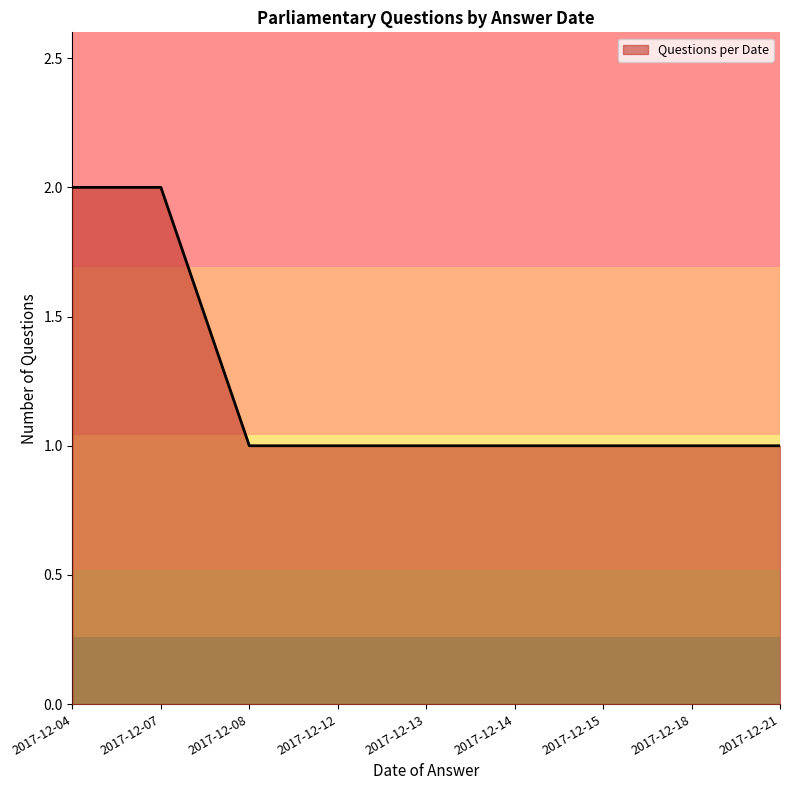

Approximately how many times larger is the value at 2017-12-14 compared to 2017-12-07?

0.5